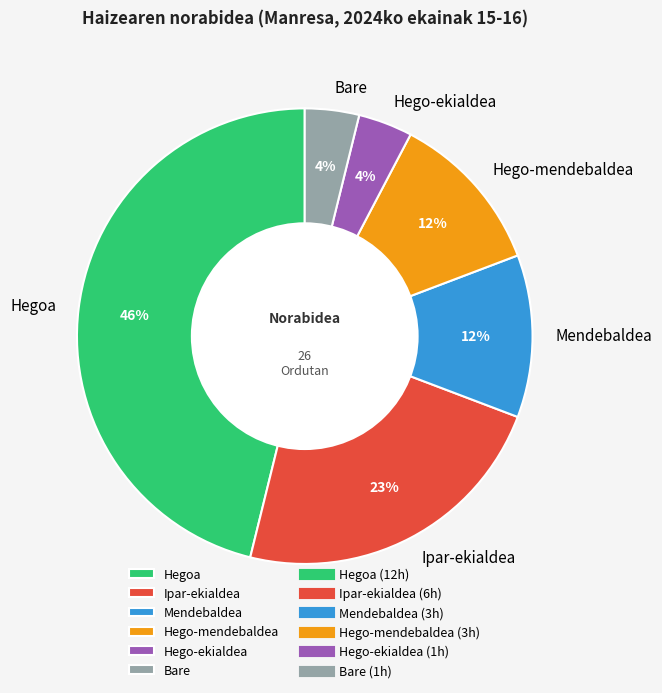

True or false: Hego-ekialdea accounts for 4% of the total.

True